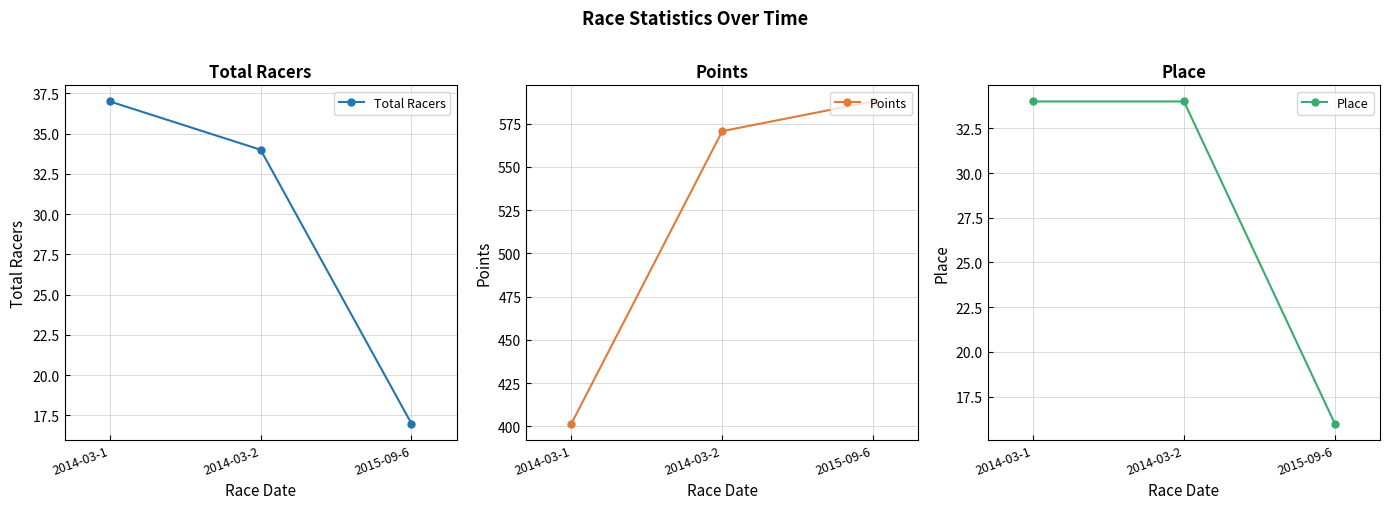

What is the approximate value of Points at 2014-03-2?

570.6